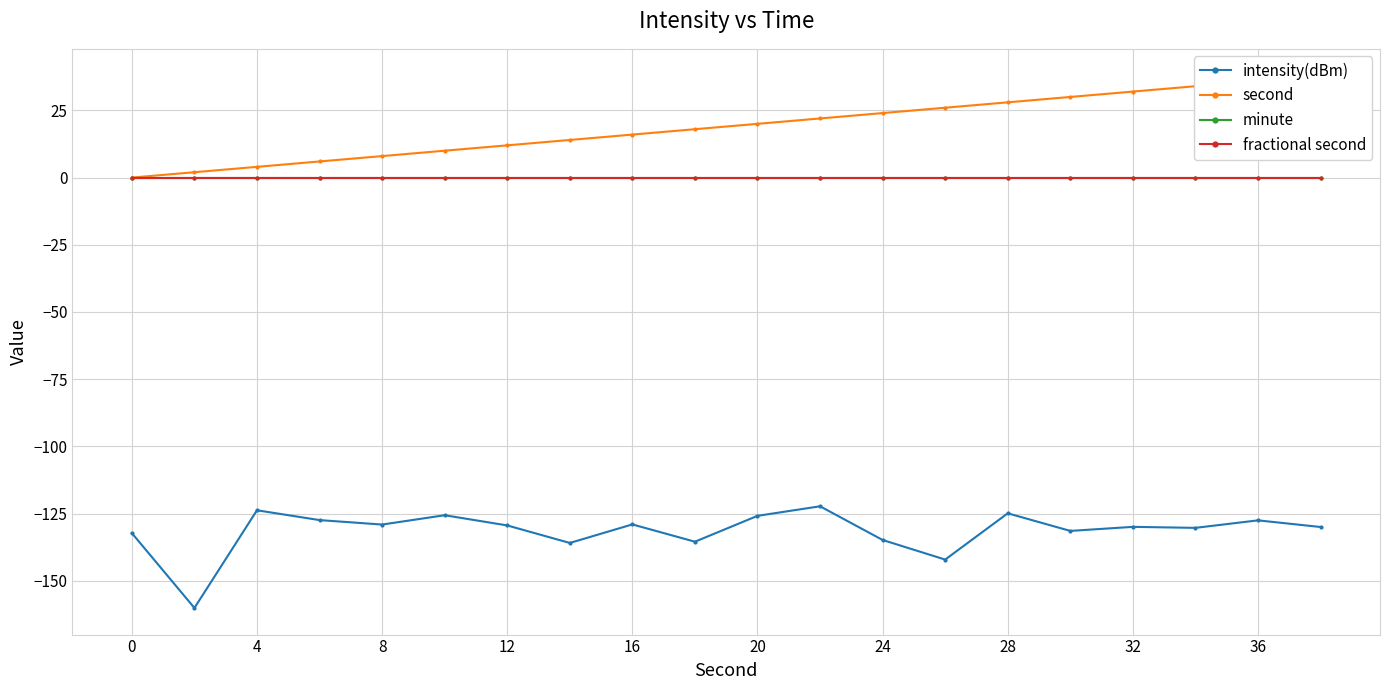

Count the number of data series in this chart.

4